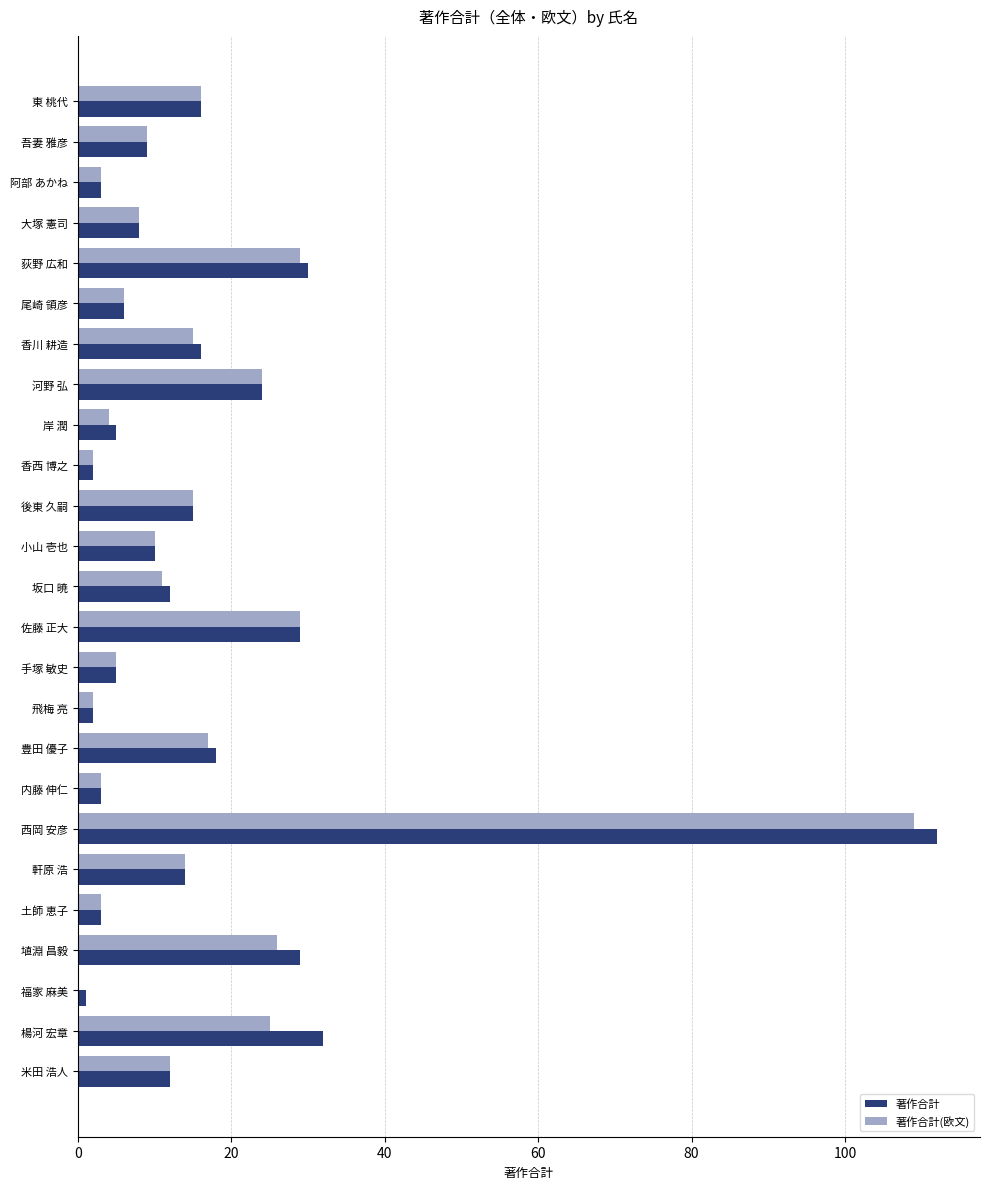

At which category is the sum across all series the highest?

西岡 安彦